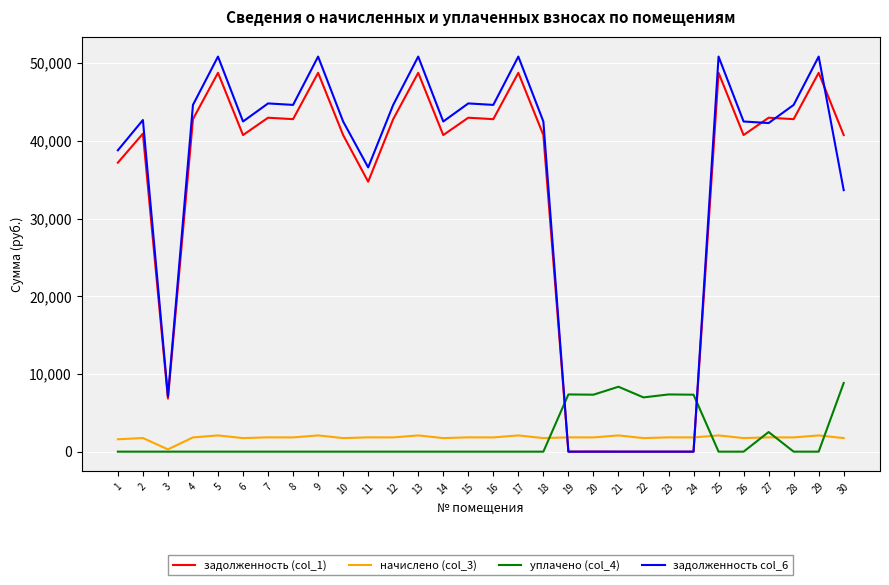

What is the difference between the highest and lowest values at 16?

44629.3